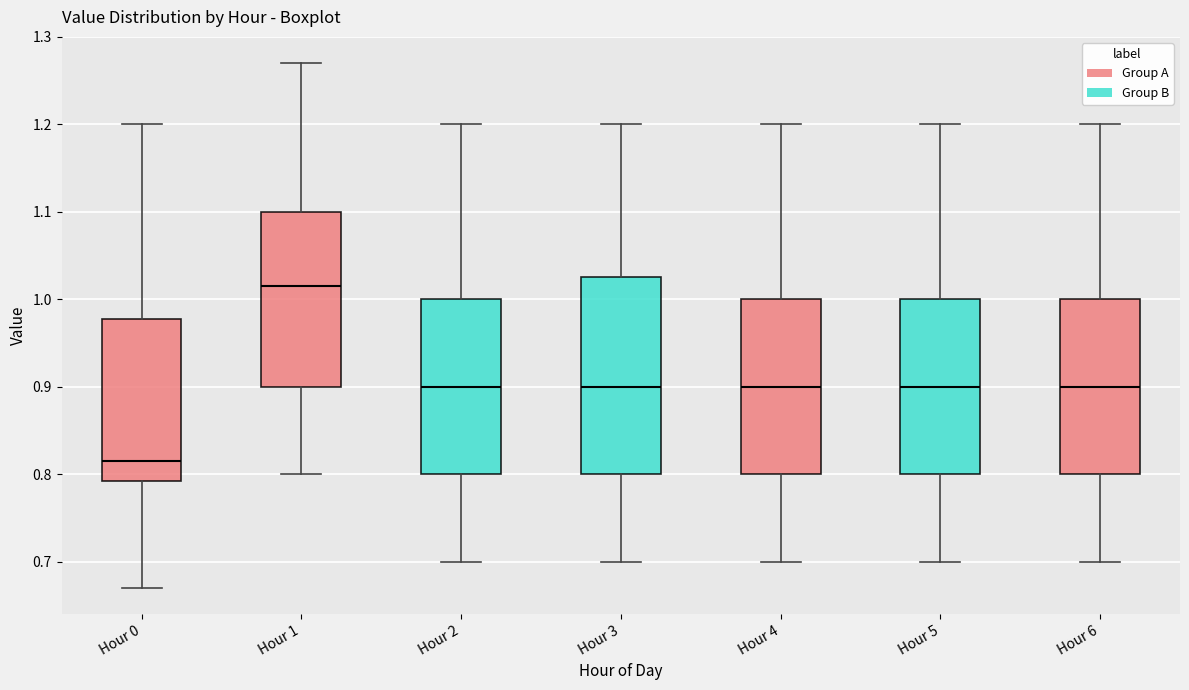

Which box is the tallest, from its lower edge to its upper edge?

Hour 3